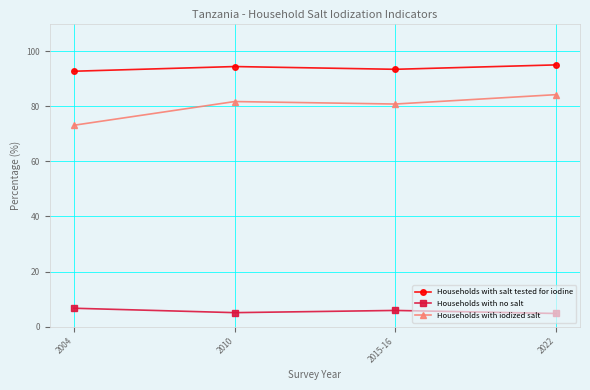

What is the spread (max minus min) of values at 2010?

89.3